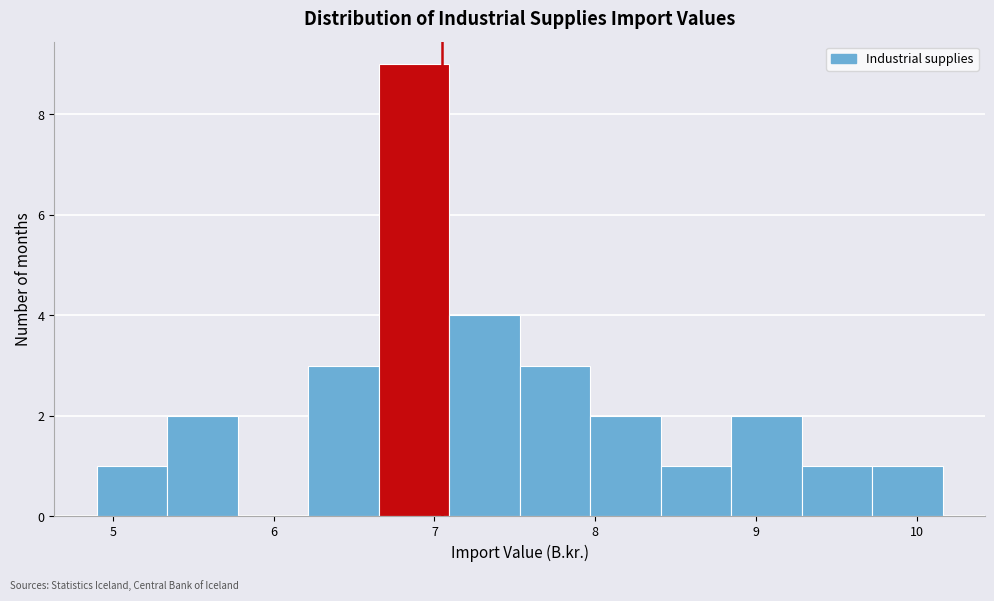

What is the height of the bar covering 5.3 to 5.8 on the x-axis? Neither the bar edges nor the heights are printed on the chart, so give them approximately, as read against the axes.

2